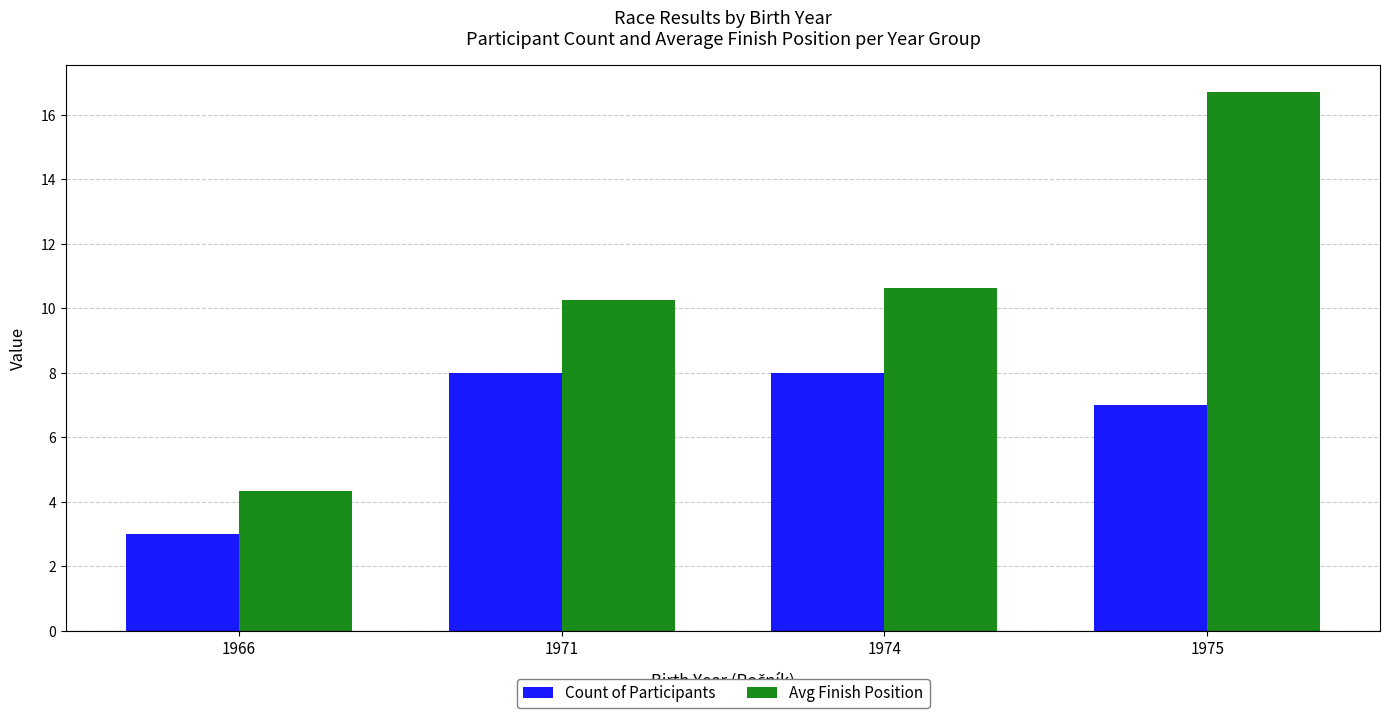

Which series changed the most between 1966 and 1974?

Avg Finish Position